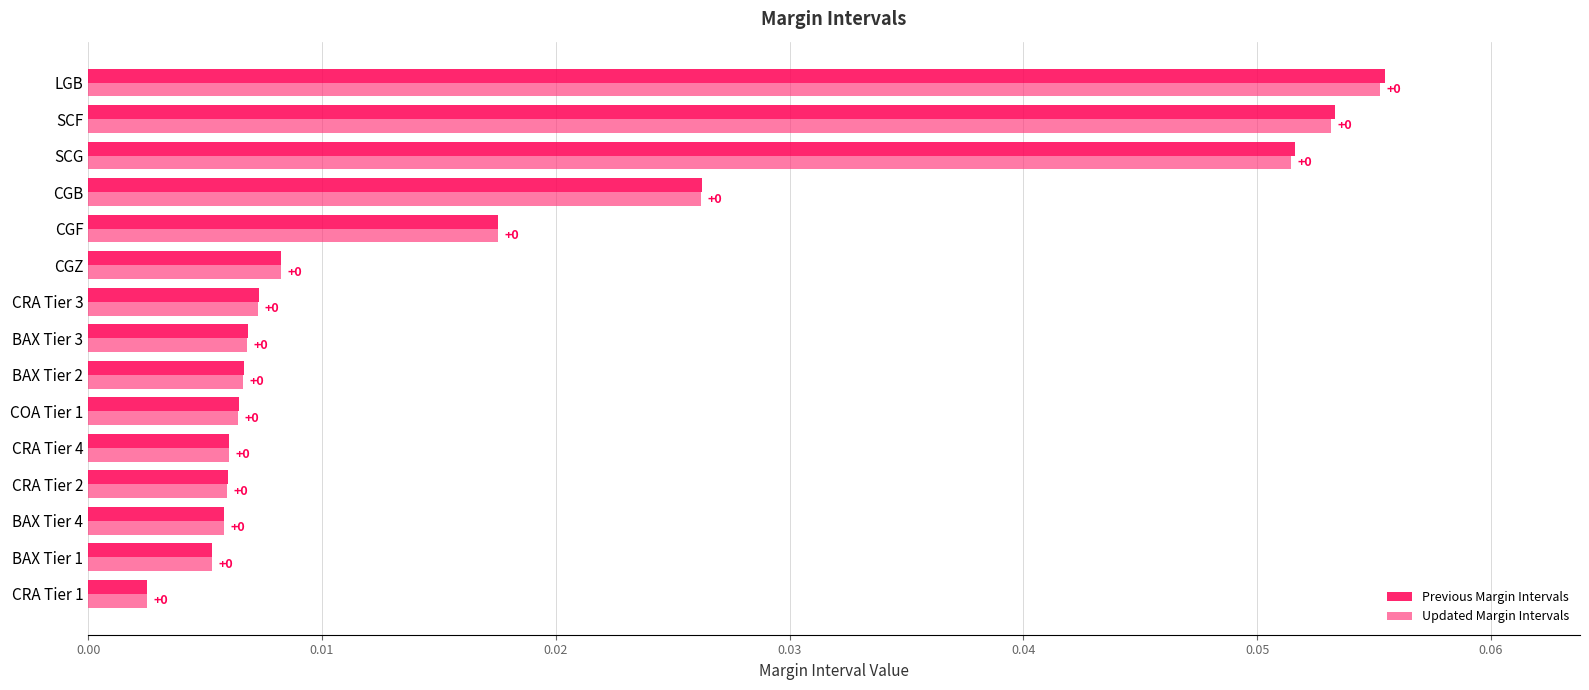

Is it true that Previous Margin Intervals equals 0.0 at BAX Tier 4?

True